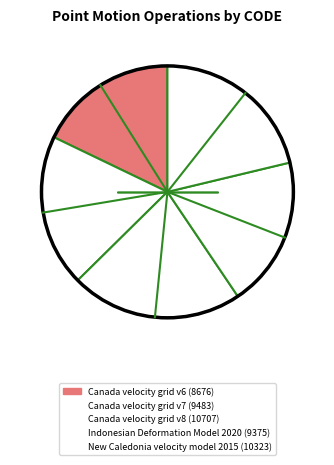

Count the number of slices in the pie.

5